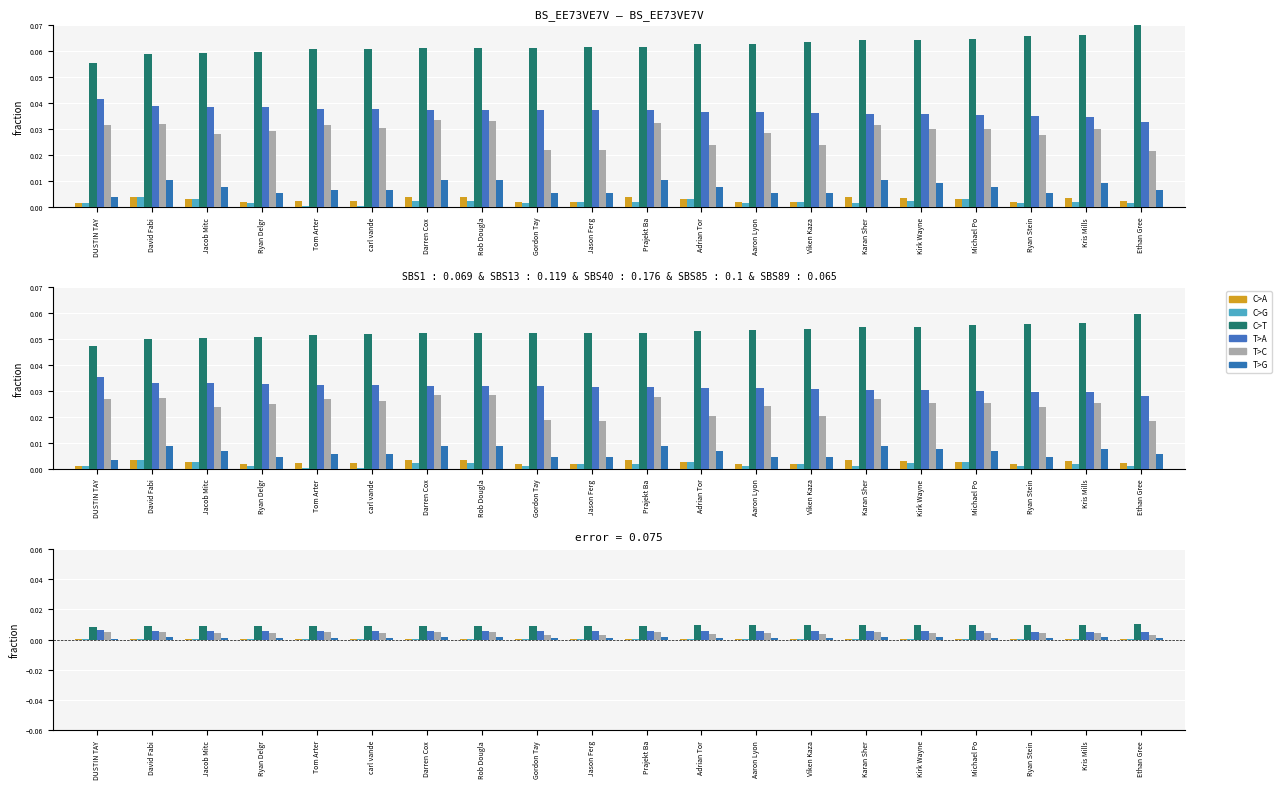

At which category is the sum across all series the highest?

Rob Dougla